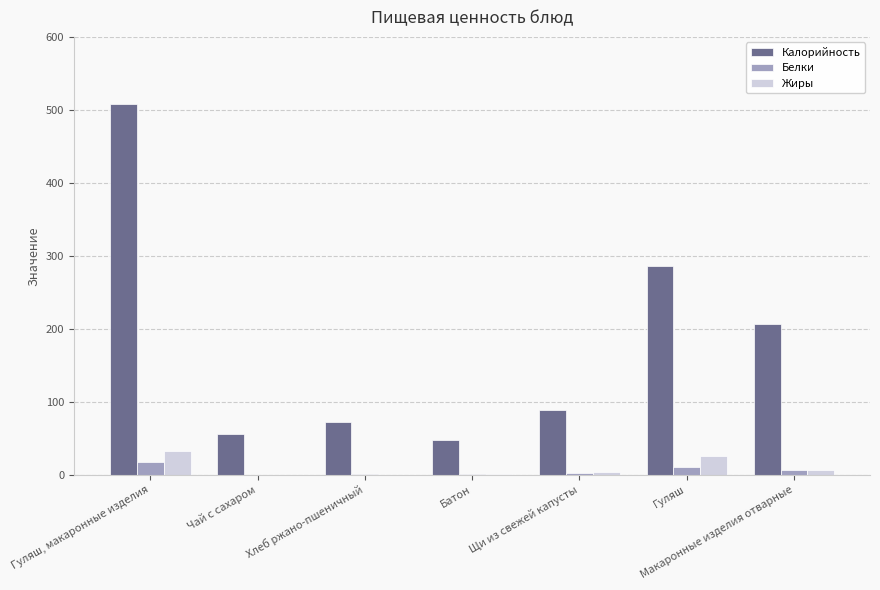

Is it true that Калорийность equals 286.0 at Гуляш?

True